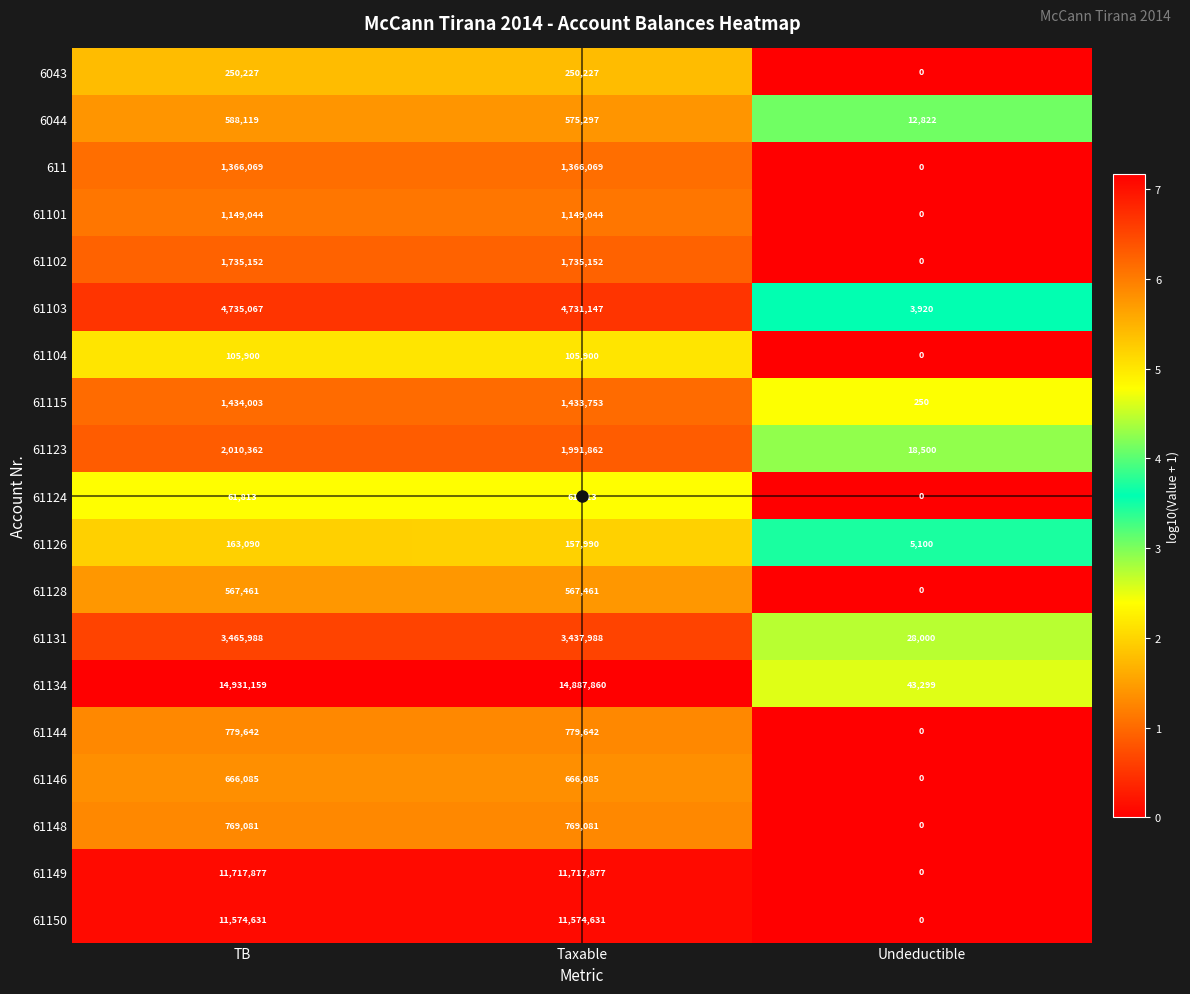

Rank the series at TB from lowest to highest value.

61124, 61104, 61126, 6043, 61128, 6044, 61146, 61148, 61144, 61101, 611, 61115, 61102, 61123, 61131, 61103, 61150, 61149, 61134